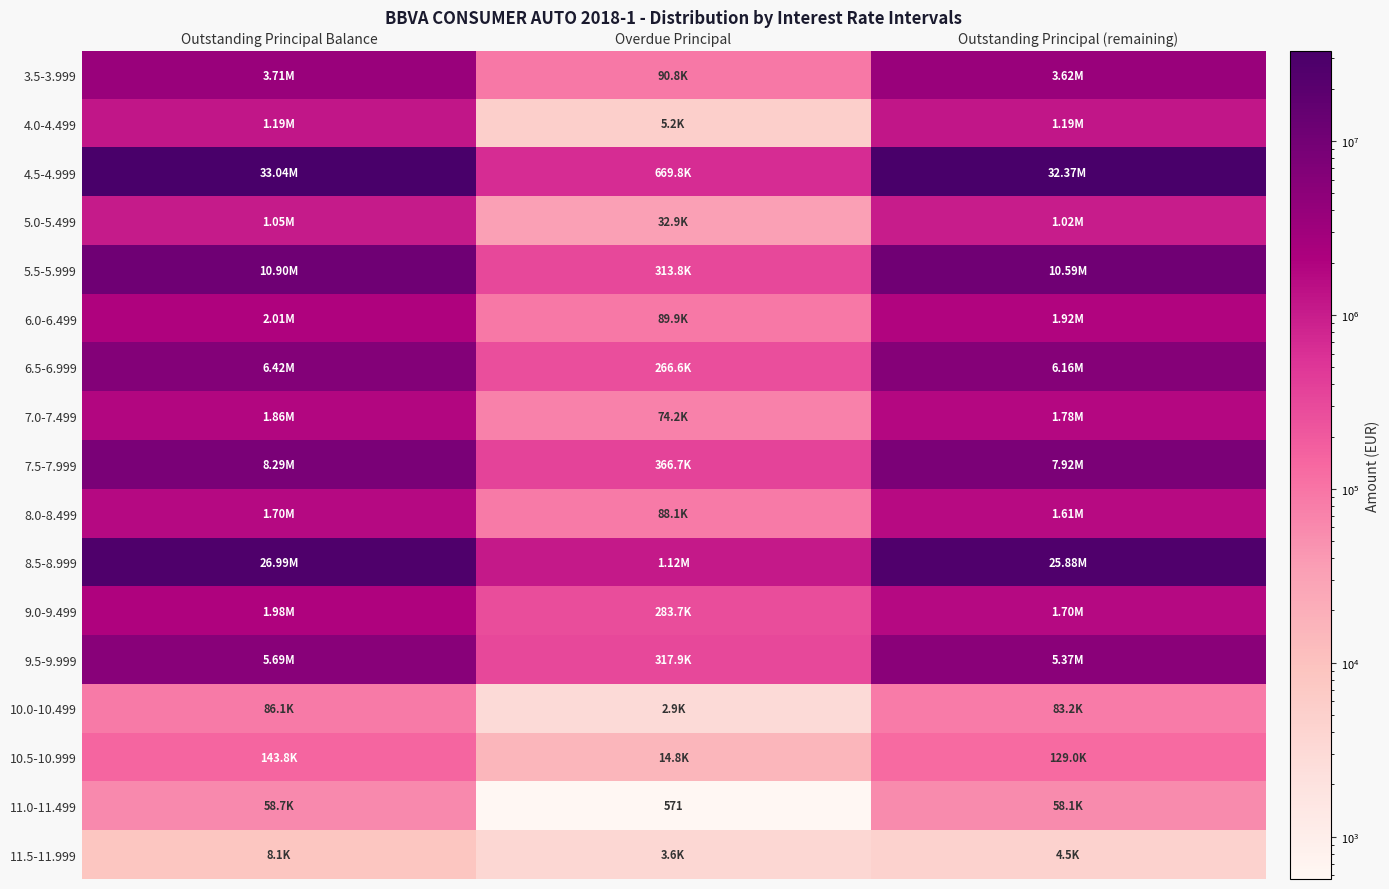

Rank the series by their maximum value, from lowest to highest.

11.5-11.999, 11.0-11.499, 10.0-10.499, 10.5-10.999, 5.0-5.499, 4.0-4.499, 8.0-8.499, 7.0-7.499, 9.0-9.499, 6.0-6.499, 3.5-3.999, 9.5-9.999, 6.5-6.999, 7.5-7.999, 5.5-5.999, 8.5-8.999, 4.5-4.999